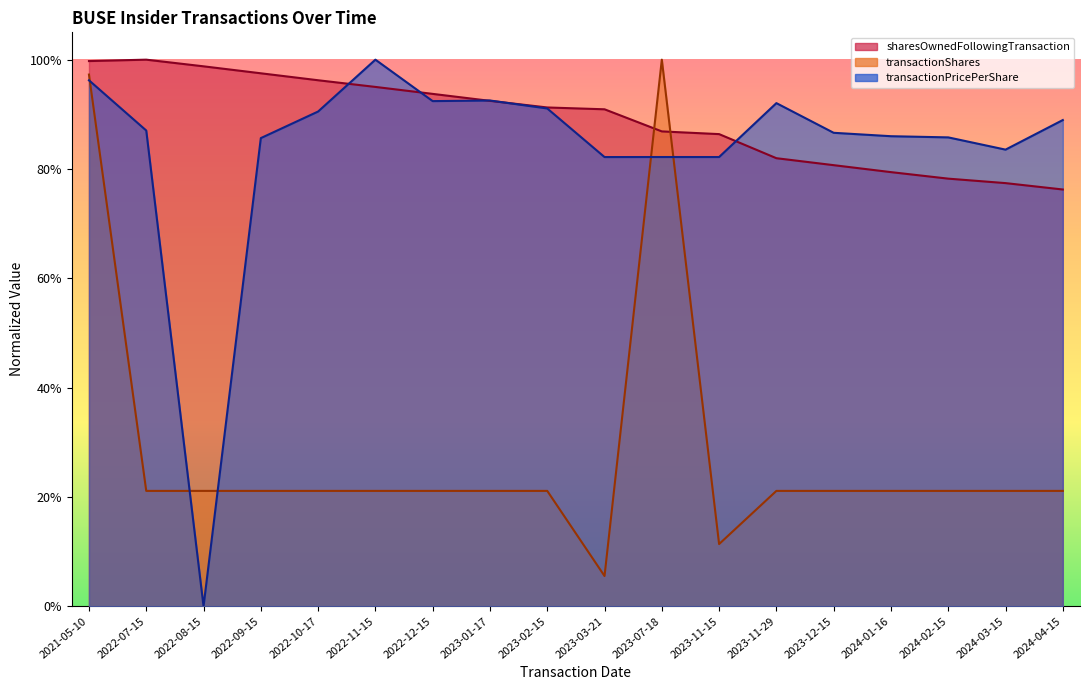

What is the spread (max minus min) of values at 2024-04-15?

0.7